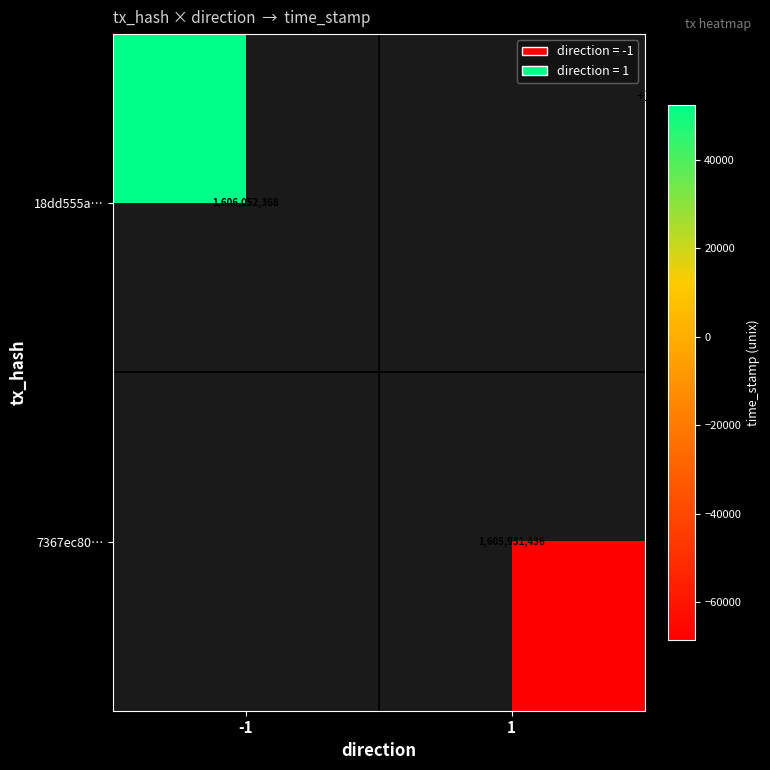

Which has a higher value, -1 or 1?

1